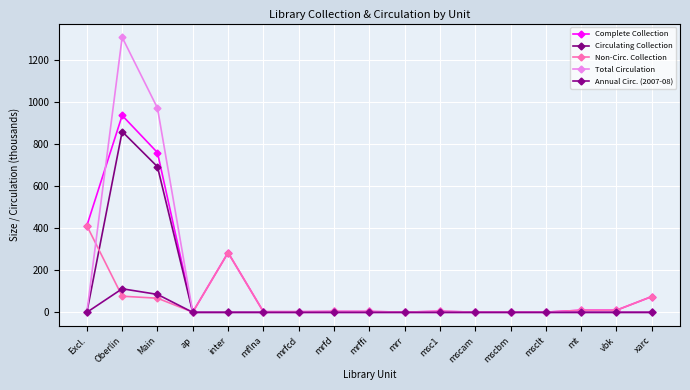

How many lines are shown in the chart?

5